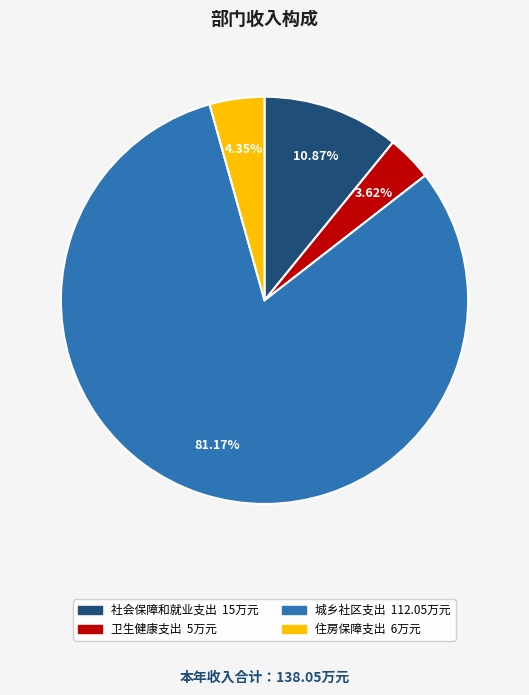

To the nearest percent, what is the difference between the largest and smallest slice percentages?

78%